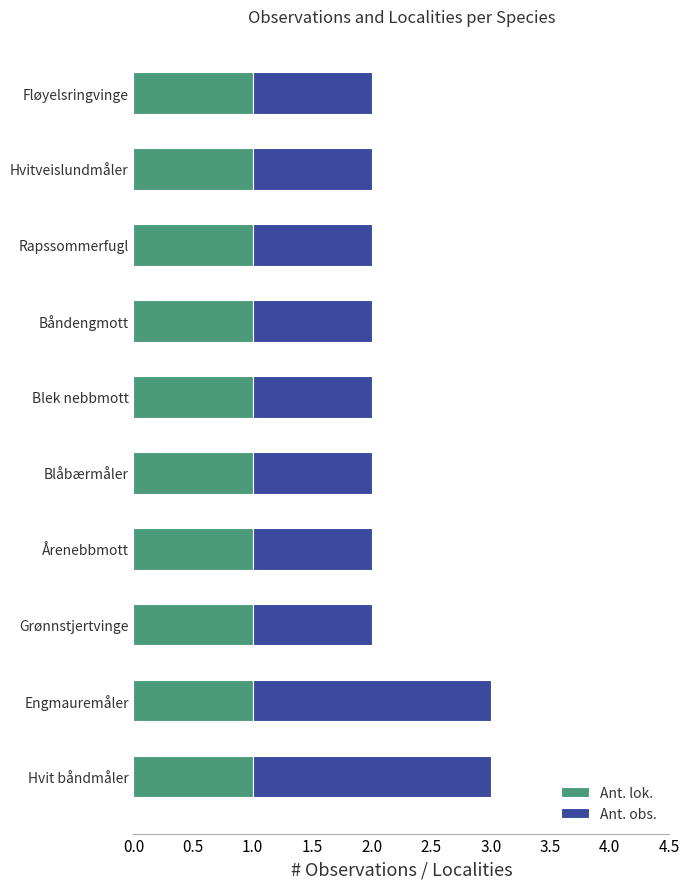

The value of Ant. lok. at Blåbærmåler is 1. True or false?

True